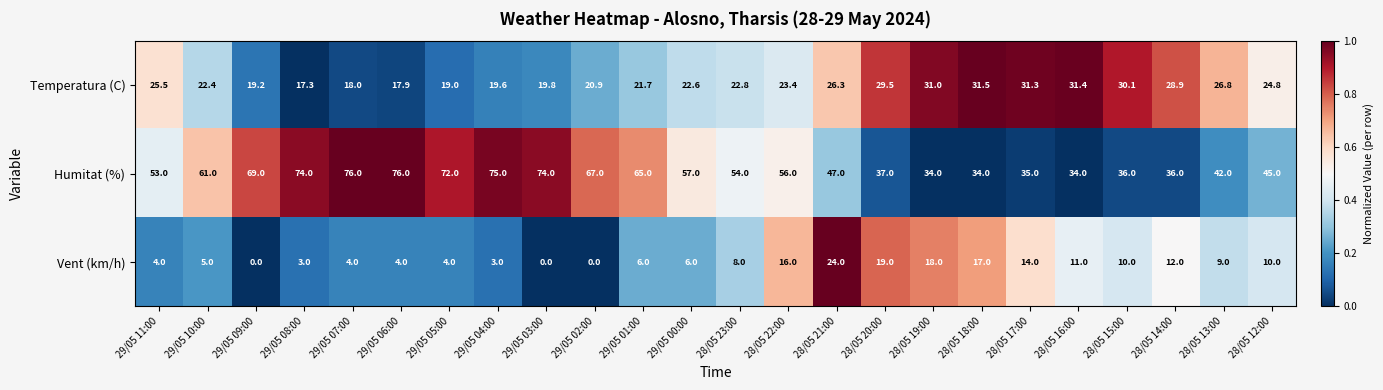

What is the lowest value of the Humitat (%) series?

34.0